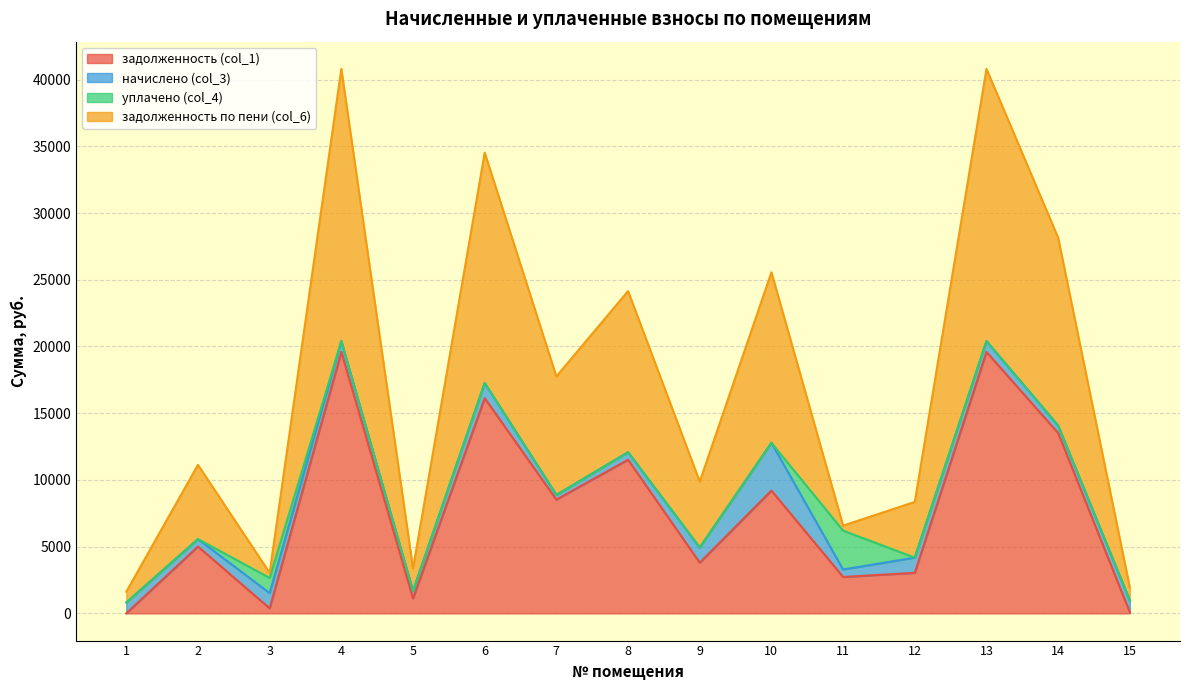

At which category is the sum across all series the highest?

4